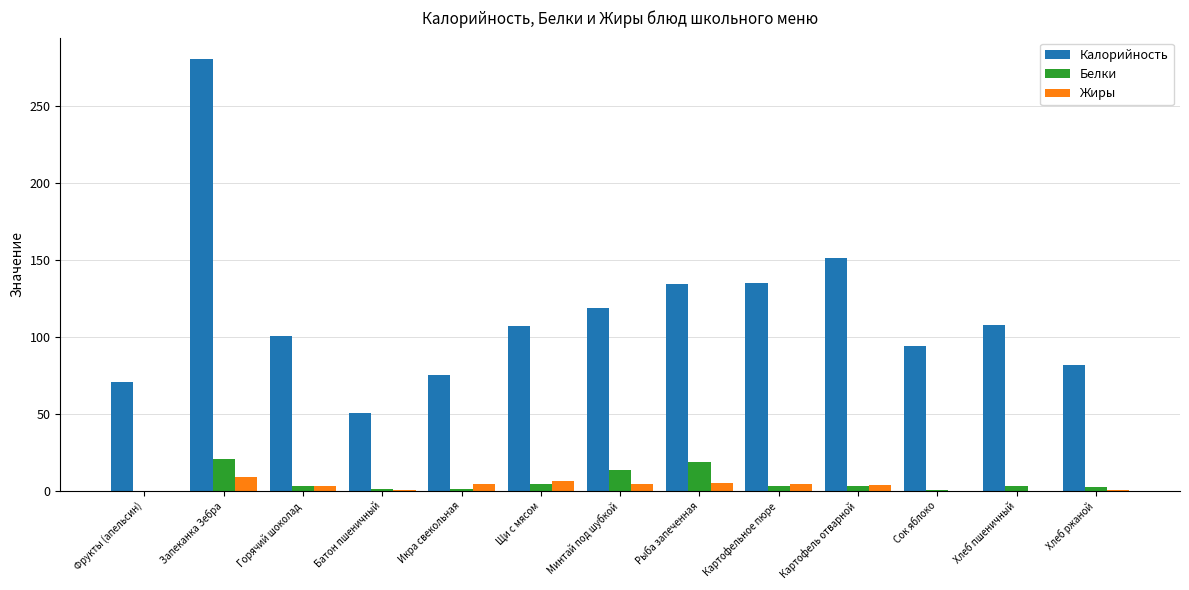

Where does the Жиры series first go above 3?

Запеканка Зебра